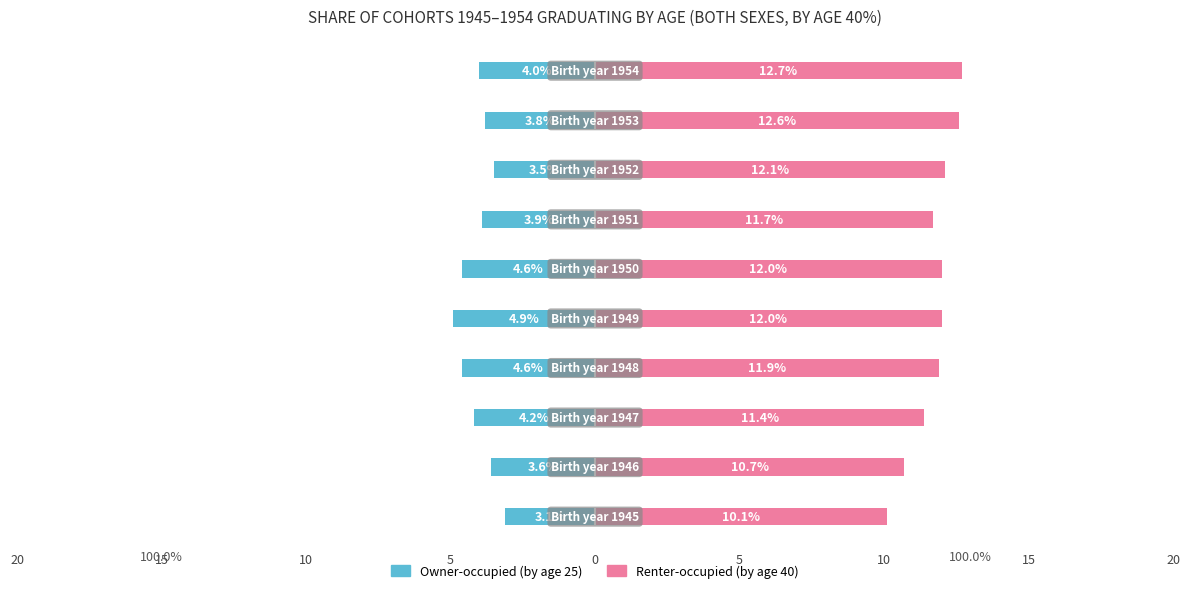

Read the Owner-occupied value at 0.

-4.9